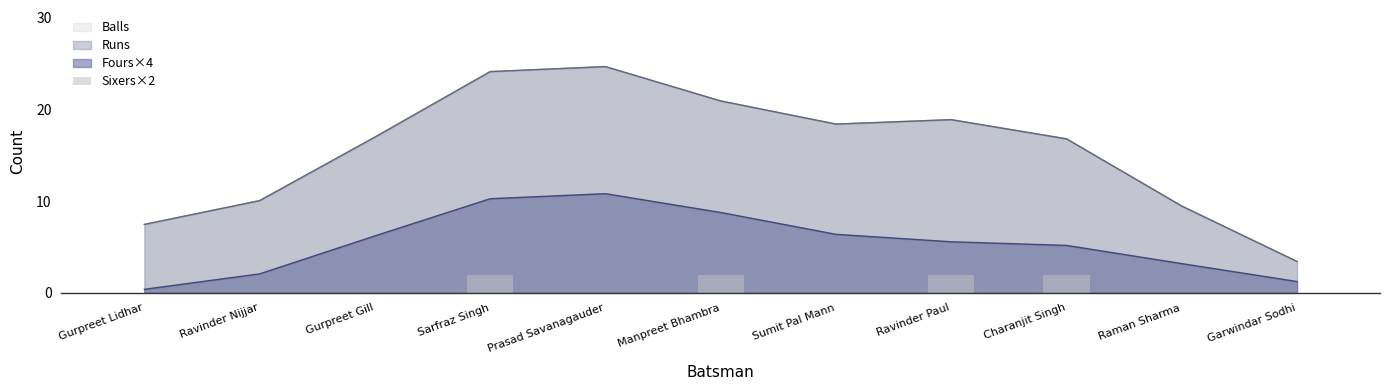

How many bars are there in total?

11